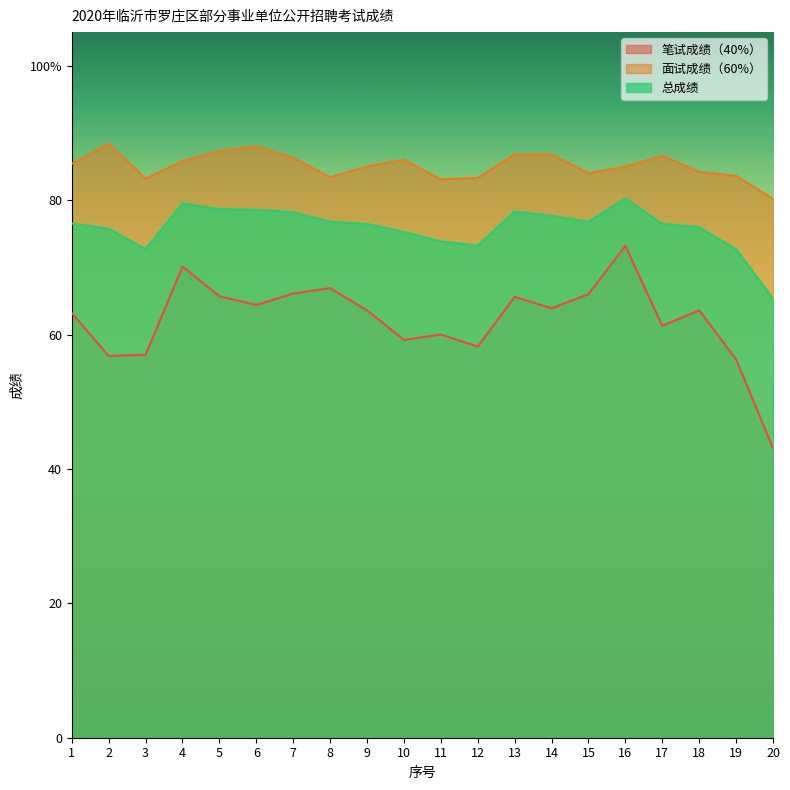

At which label does 笔试成绩（40%） reach its peak?

16